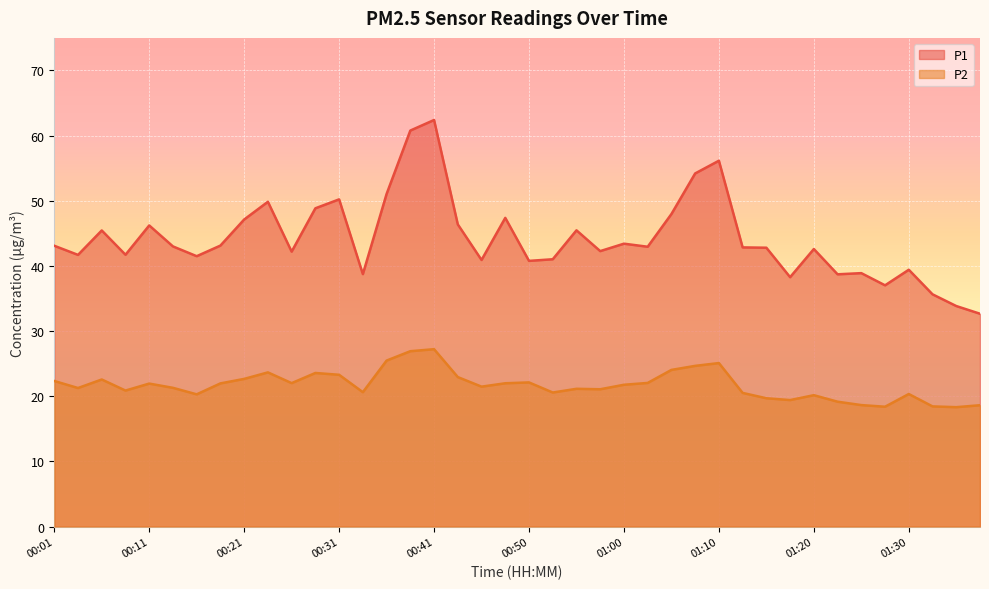

Rank the categories by P1 value from highest to lowest.

00:41, 00:38, 01:10, 01:07, 00:36, 00:31, 00:23, 00:28, 01:05, 00:48, 00:21, 00:43, 00:11, 00:55, 00:06, 01:00, 00:18, 00:01, 00:13, 01:03, 01:12, 01:15, 01:20, 00:58, 00:26, 00:08, 00:04, 00:16, 00:53, 00:45, 00:50, 01:30, 01:25, 00:33, 01:22, 01:17, 01:27, 01:32, 01:35, 01:37